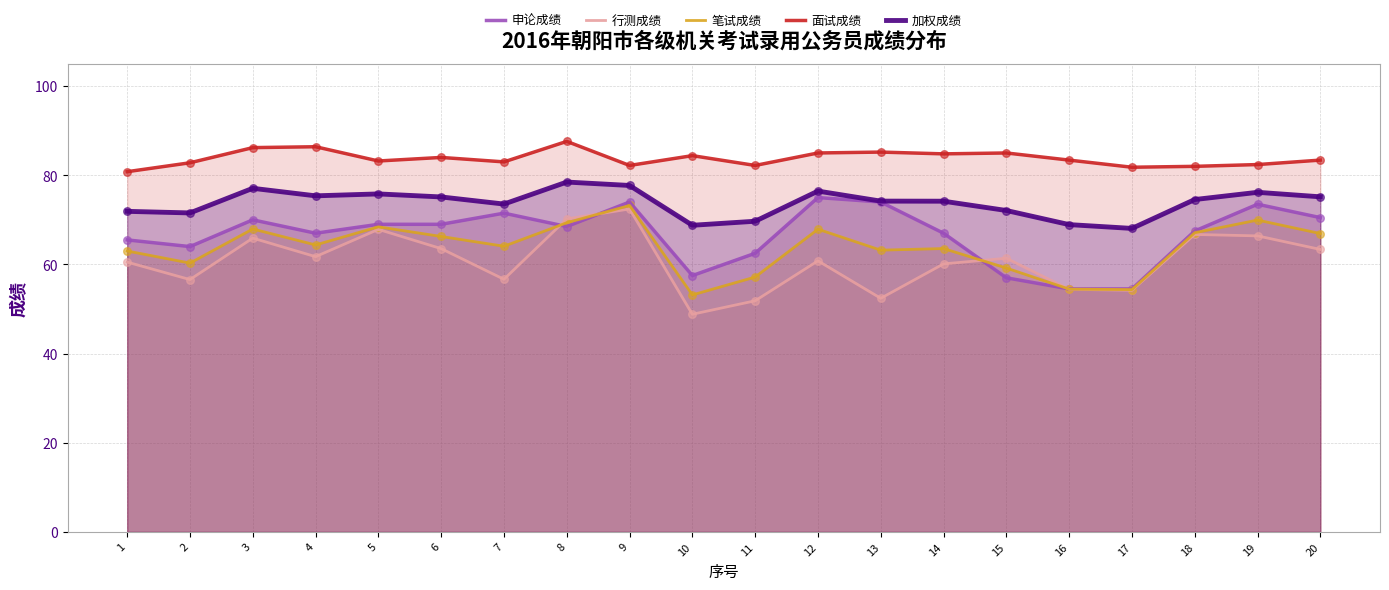

Is the value of 申论成绩 at 5 greater than the value of 行测成绩 at 14?

Yes